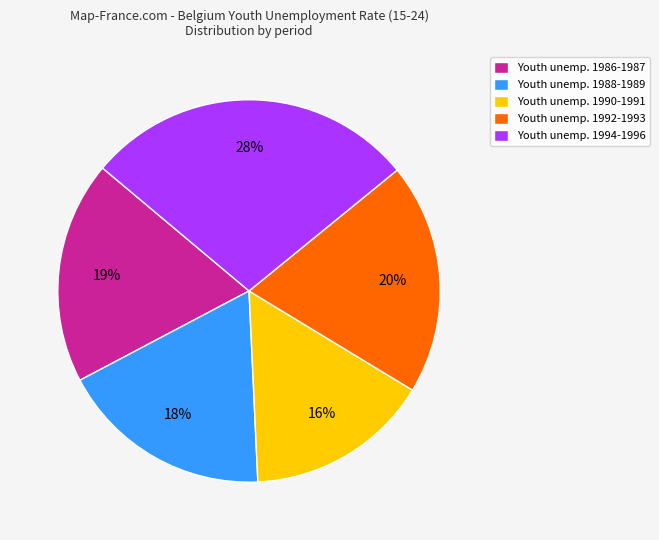

True or false: Youth unemp. 1988-1989 accounts for 31% of the total.

False